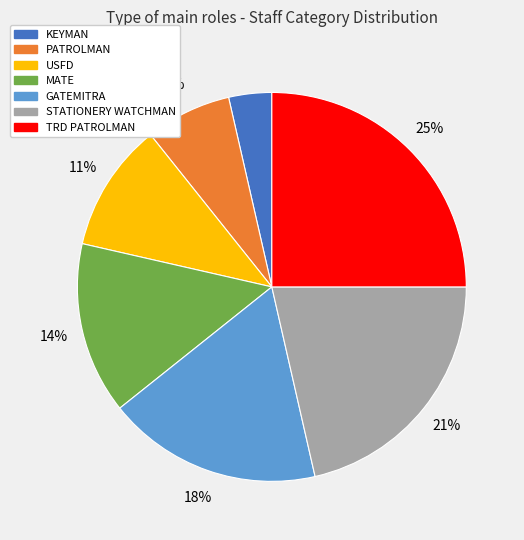

To the nearest percent, what percentage of the pie is KEYMAN?

4%